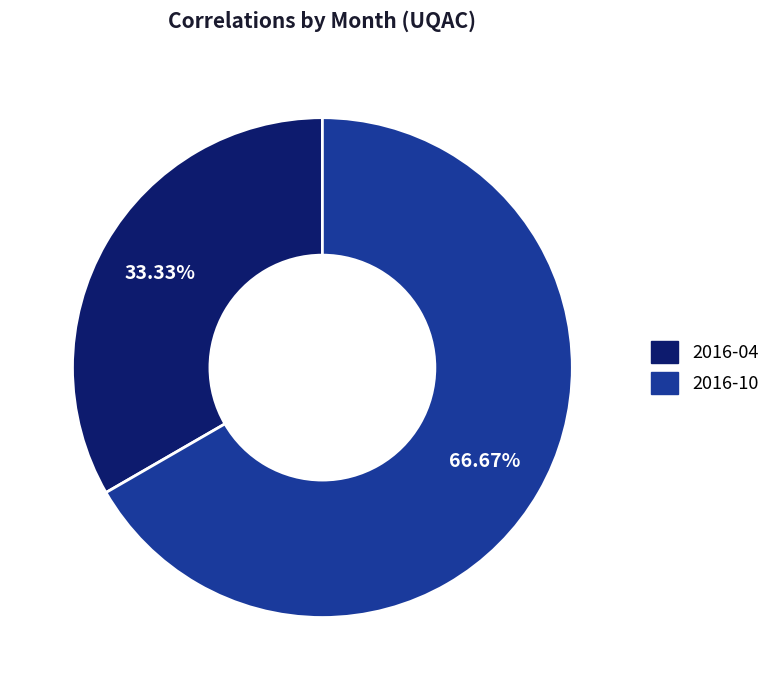

What is the smallest slice in the pie chart?

2016-04